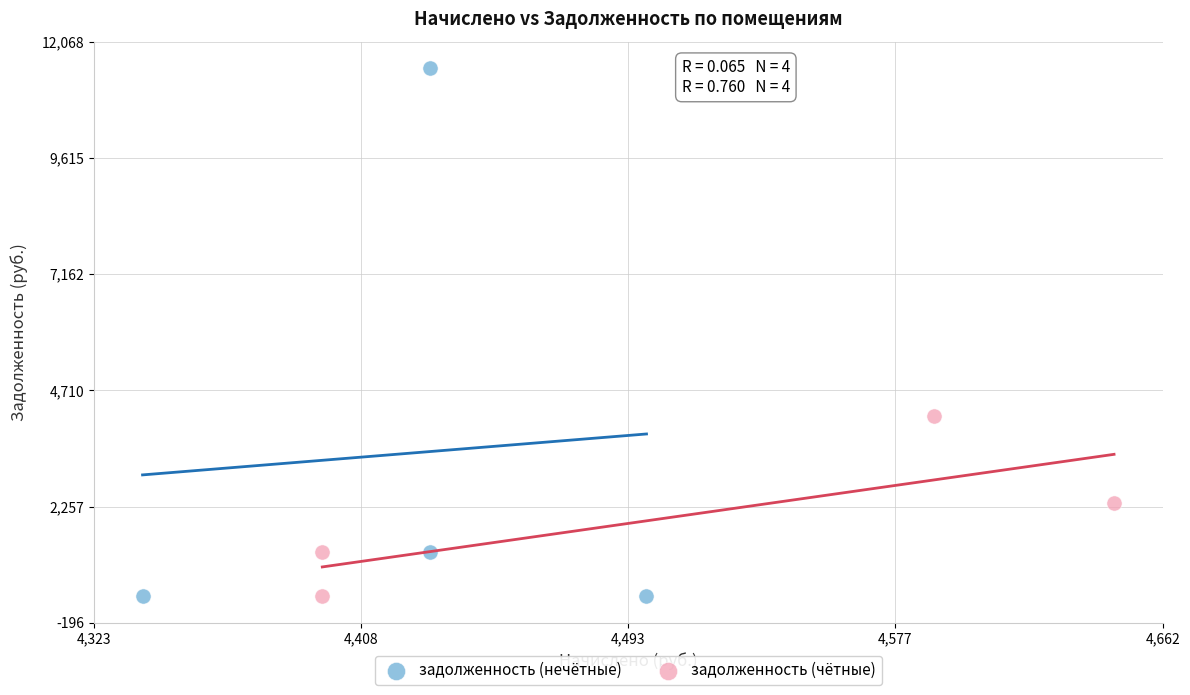

Which series has the largest Y range (max minus min)?

задолженность (нечётные)